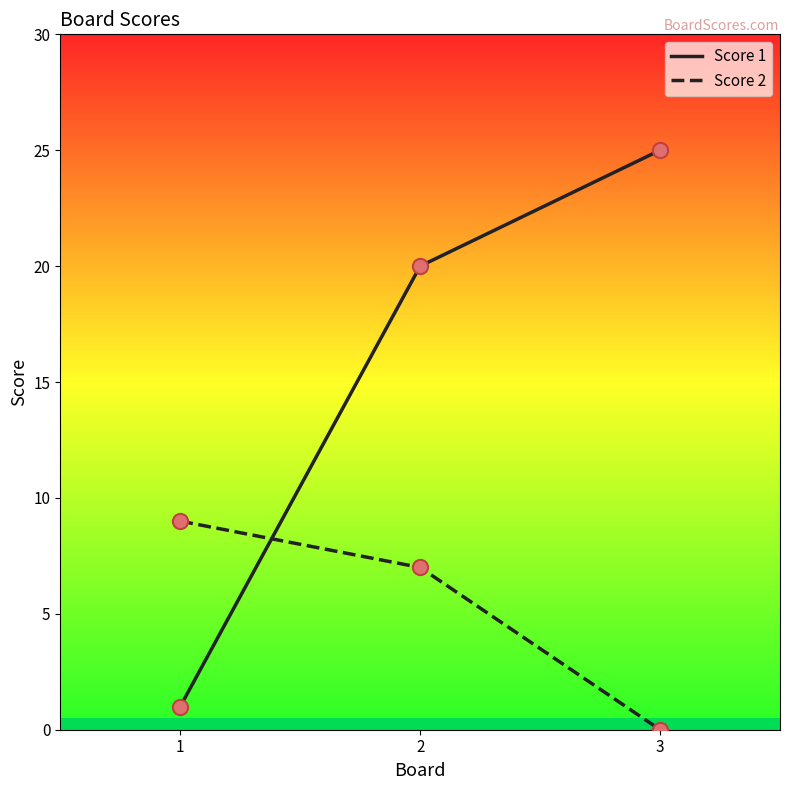

At how many categories does at least one series exceed 14?

2